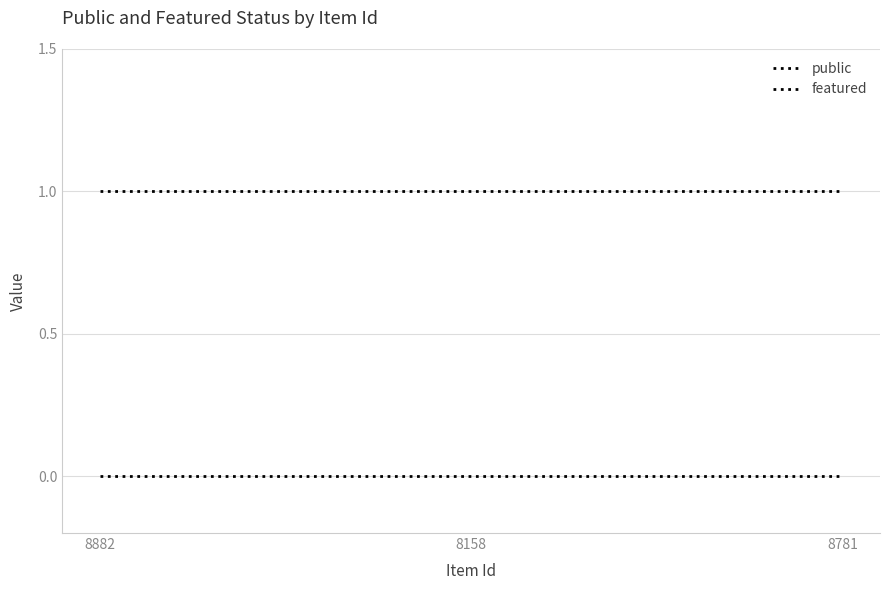

Which series has the widest spread of values?

public